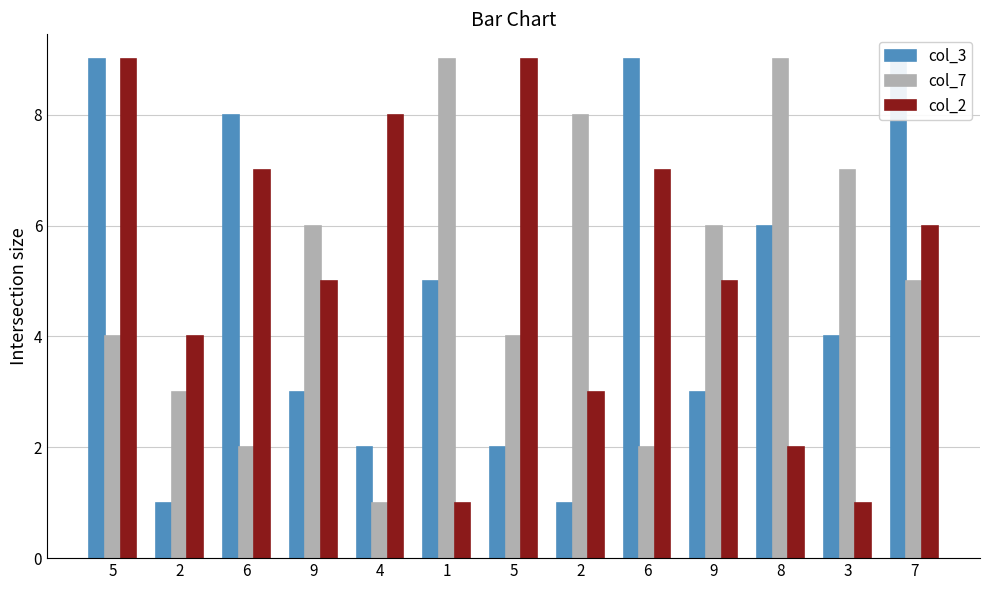

What is the total value across all series at 9?

14